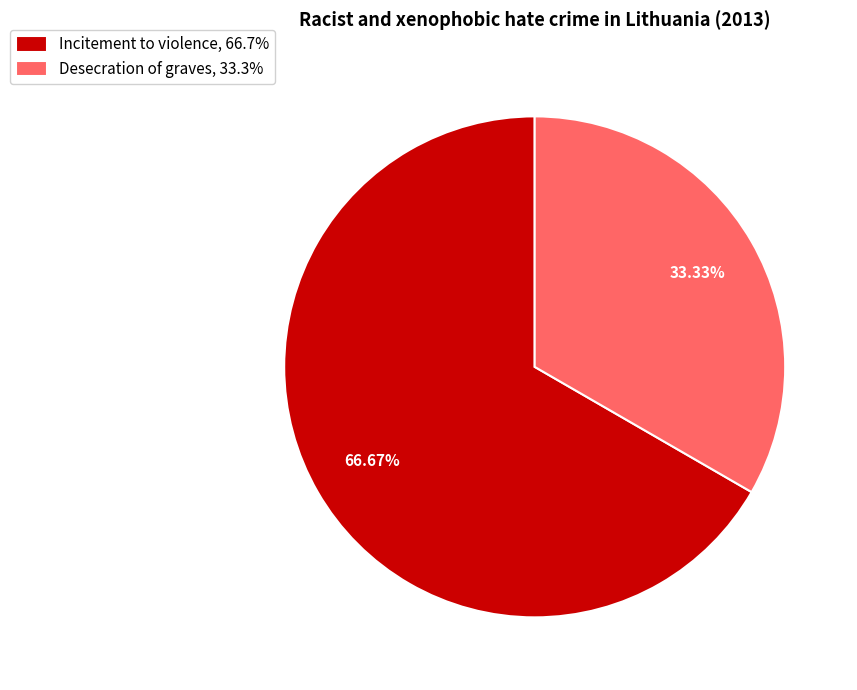

Rank the categories by value from lowest to highest.

Desecration of graves, Incitement to violence